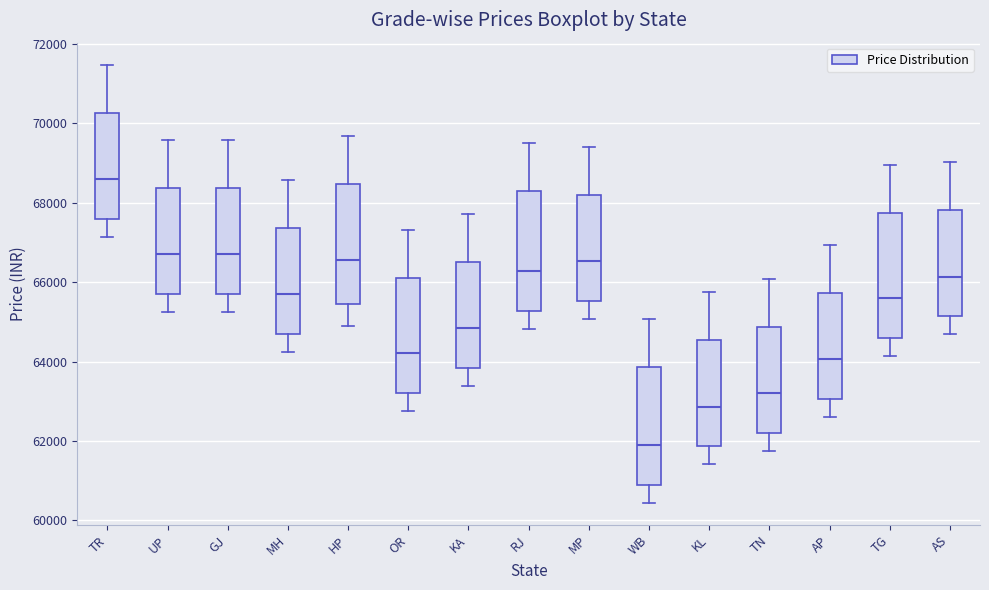

Reading left to right, transcribe this box plot: for each box, give where its median line is, the range the box spans, and where its two whiskers end, as read against the y-axis. The values are not printed on the chart, so give them approximately, as read against the axis.

TR: median 68600, box 67600 to 70200, whiskers 67200 to 71400
UP: median 66800, box 65800 to 68400, whiskers 65200 to 69600
GJ: median 66800, box 65800 to 68400, whiskers 65200 to 69600
MH: median 65600, box 64600 to 67400, whiskers 64200 to 68600
HP: median 66600, box 65400 to 68400, whiskers 64800 to 69600
OR: median 64200, box 63200 to 66200, whiskers 62800 to 67400
KA: median 64800, box 63800 to 66600, whiskers 63400 to 67800
RJ: median 66200, box 65200 to 68200, whiskers 64800 to 69400
MP: median 66600, box 65600 to 68200, whiskers 65000 to 69400
WB: median 61800, box 60800 to 63800, whiskers 60400 to 65000
KL: median 62800, box 61800 to 64600, whiskers 61400 to 65800
TN: median 63200, box 62200 to 64800, whiskers 61800 to 66000
AP: median 64000, box 63000 to 65800, whiskers 62600 to 67000
TG: median 65600, box 64600 to 67800, whiskers 64200 to 69000
AS: median 66200, box 65200 to 67800, whiskers 64600 to 69000